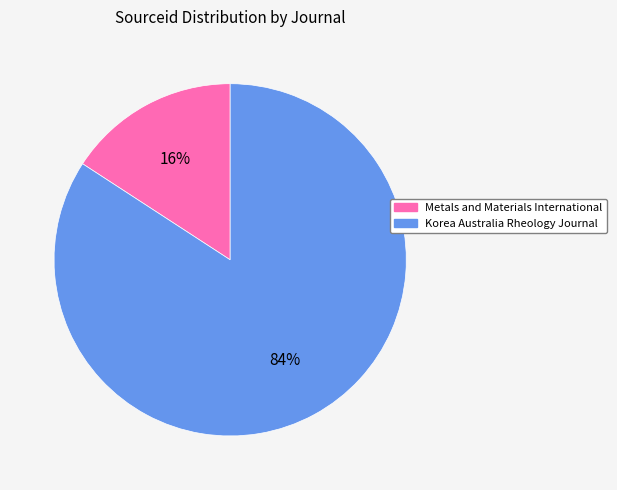

To the nearest percent, what is the difference between the Metals and Materials International and Korea Australia Rheology Journal slice percentages?

68%